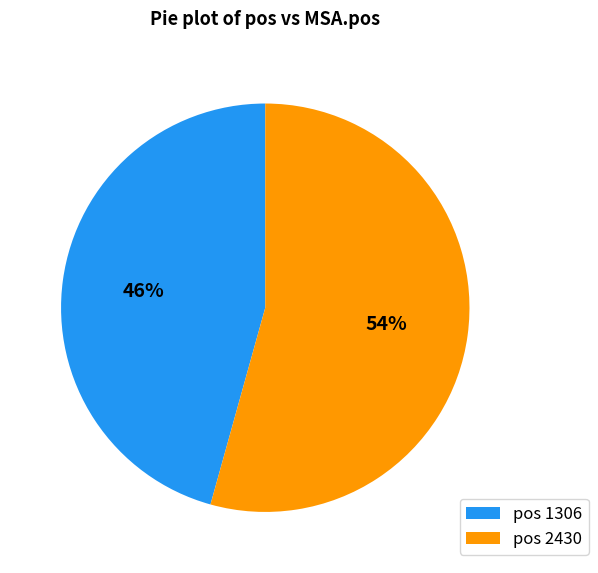

Do pos 2430 and pos 1306 together represent more than half of the pie?

Yes